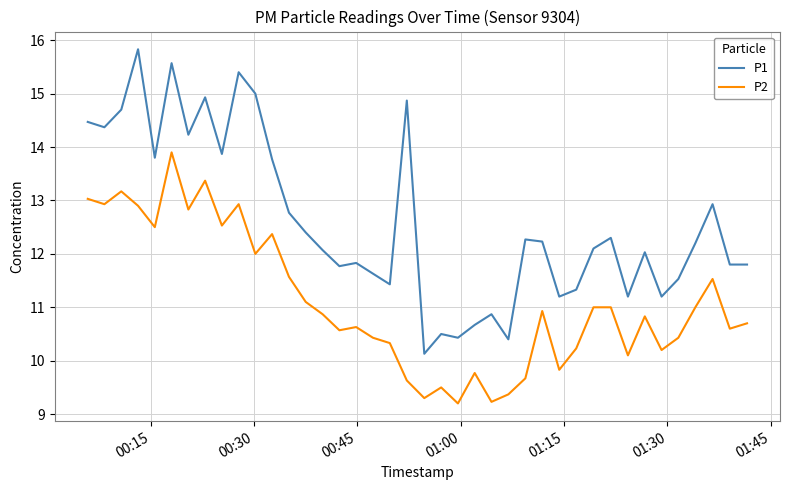

What is the smallest value displayed?

9.2